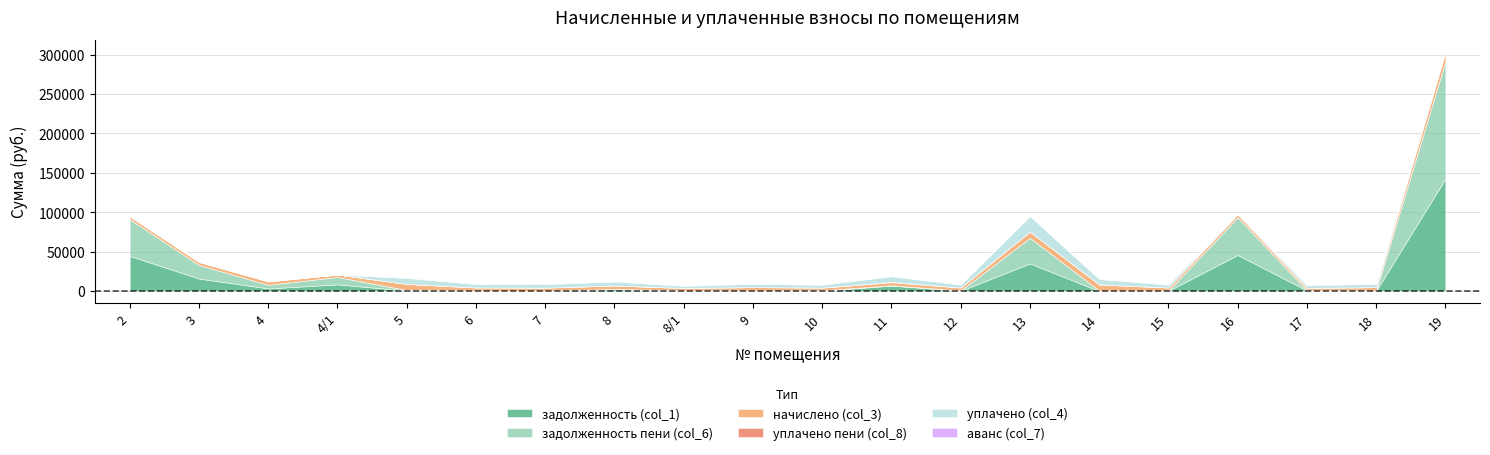

What is the difference between the начислено (col_3) values at 17 and 2?

762.1